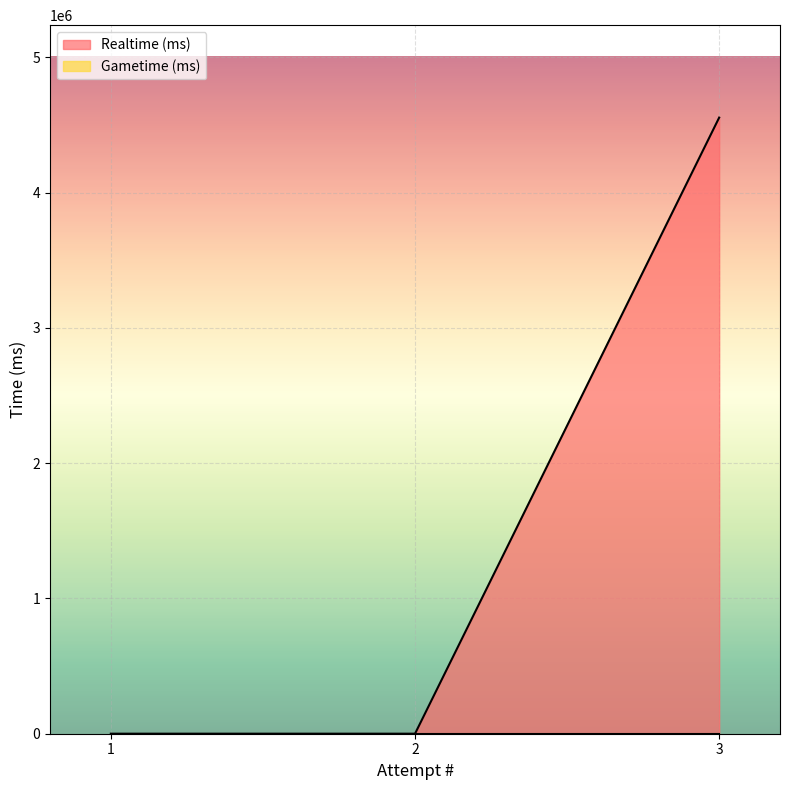

Which category has the highest value across all series?

3